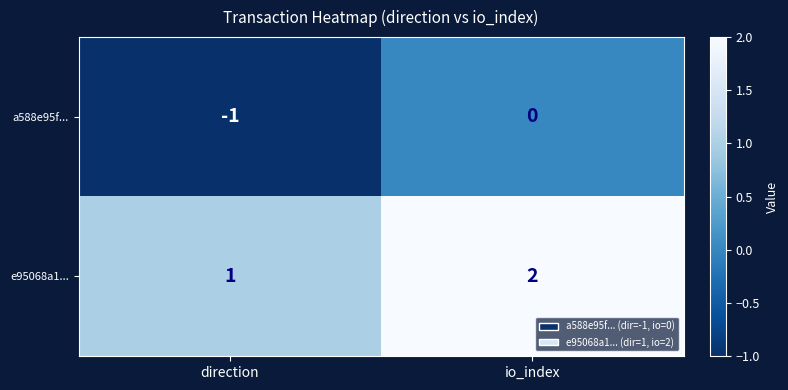

Reading left to right, list all the values displayed in this chart.

a588e95f...: -1	0
e95068a1...: 1	2